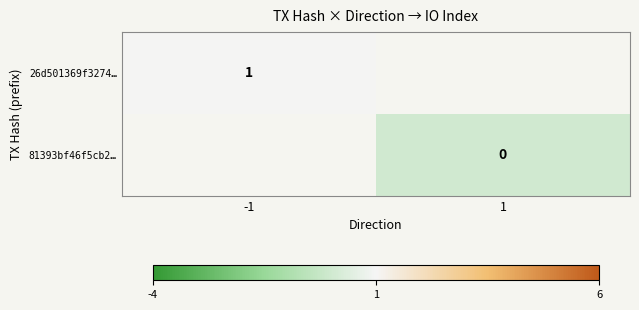

The value of 26d501369f3274… at -1 is 0. True or false?

False